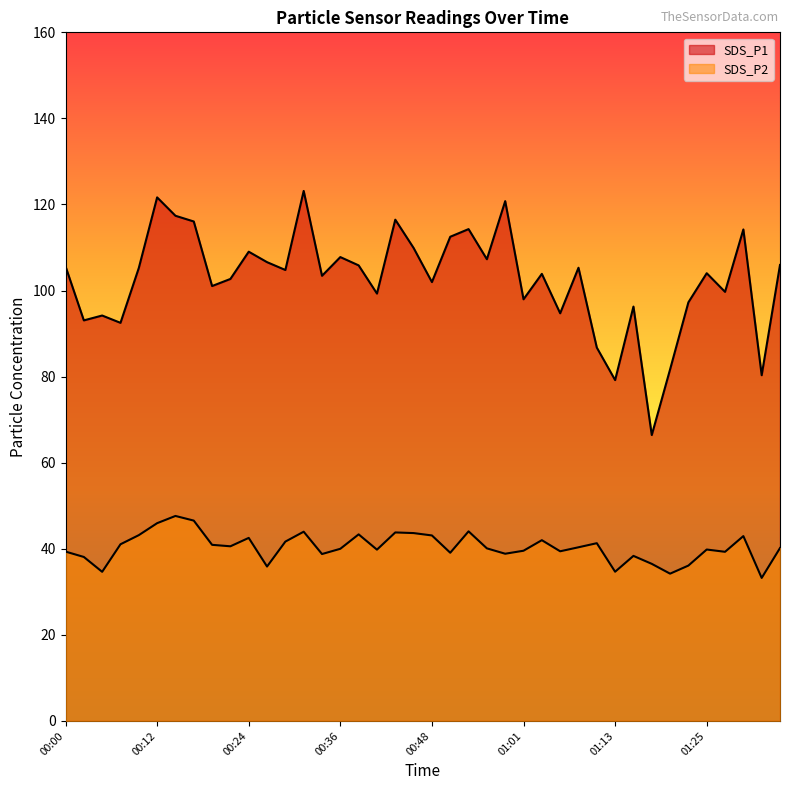

What is the difference between the SDS_P1 values at 00:43 and 00:53?

2.2